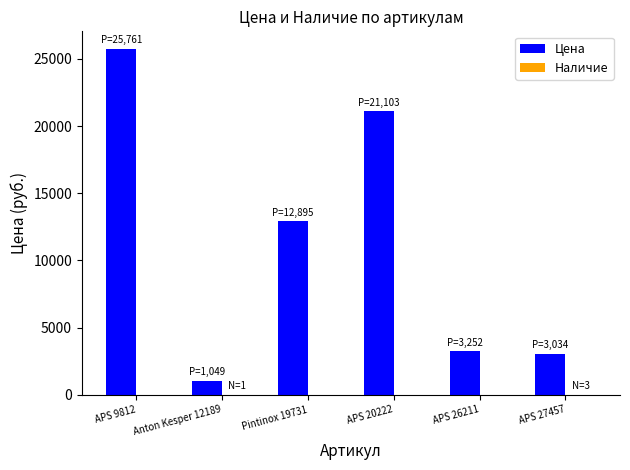

True or false: Цена has a value of 20461 at Pintinox 19731.

False